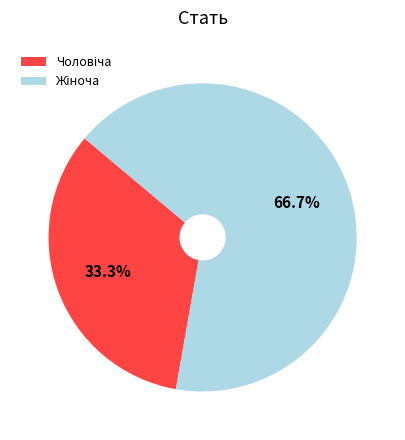

Count the number of slices in the pie.

2